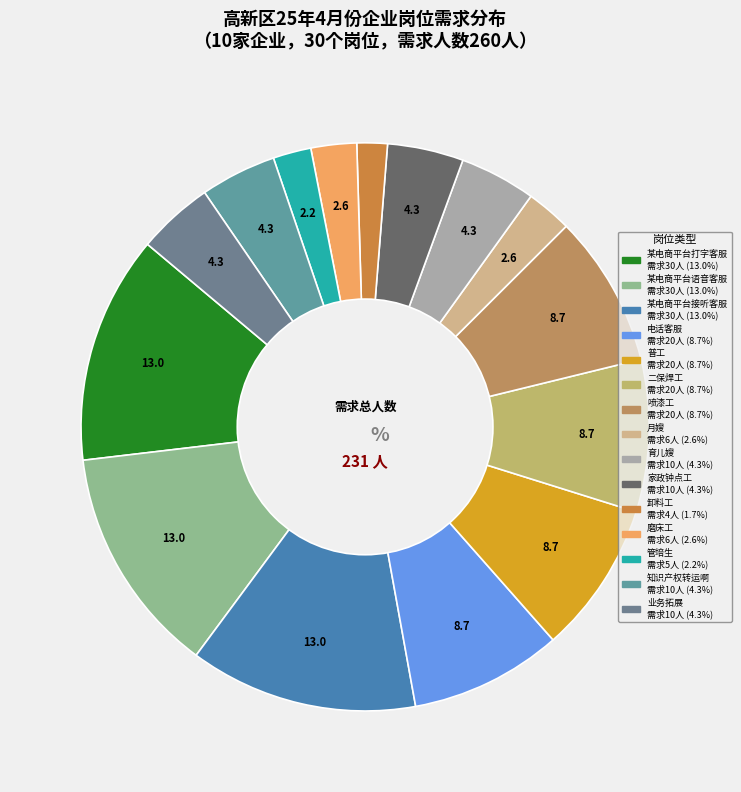

Is 普工 the majority of the pie?

No